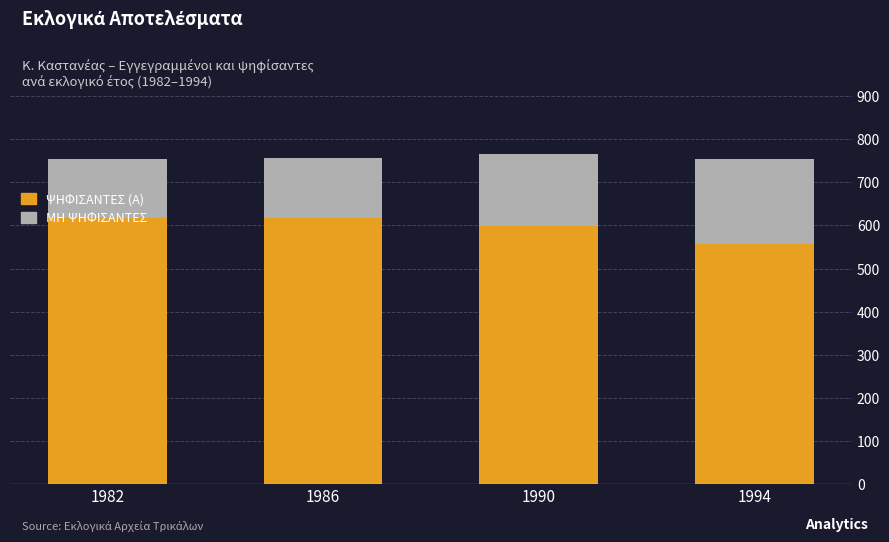

What is the total value across all series at 1990?

765